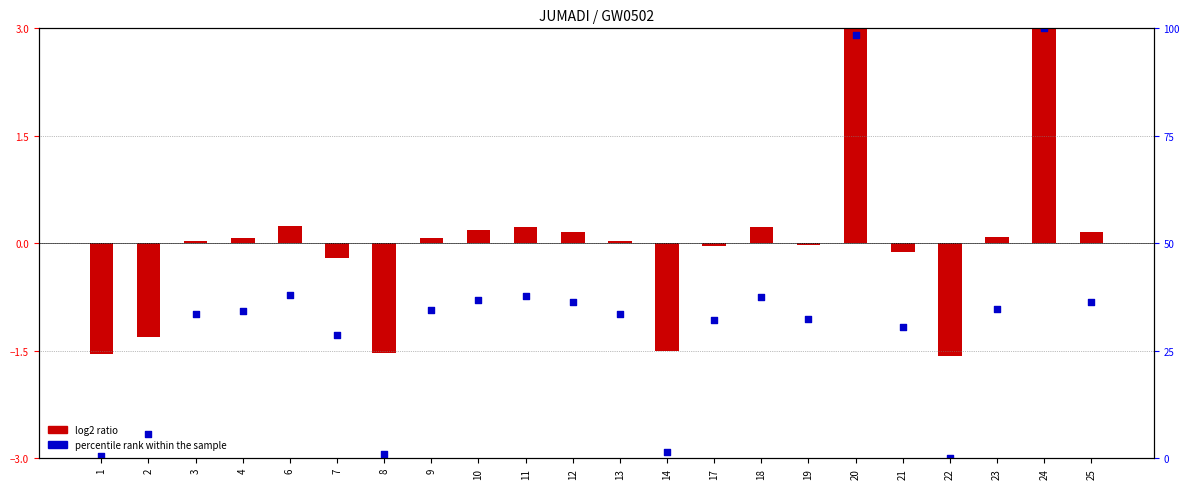

Which series contains the highest Y value?

percentile rank within the sample